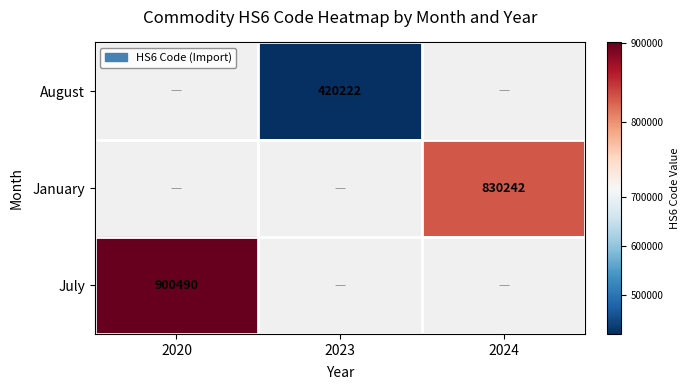

Which has a higher value, 2024 or 2020?

2020